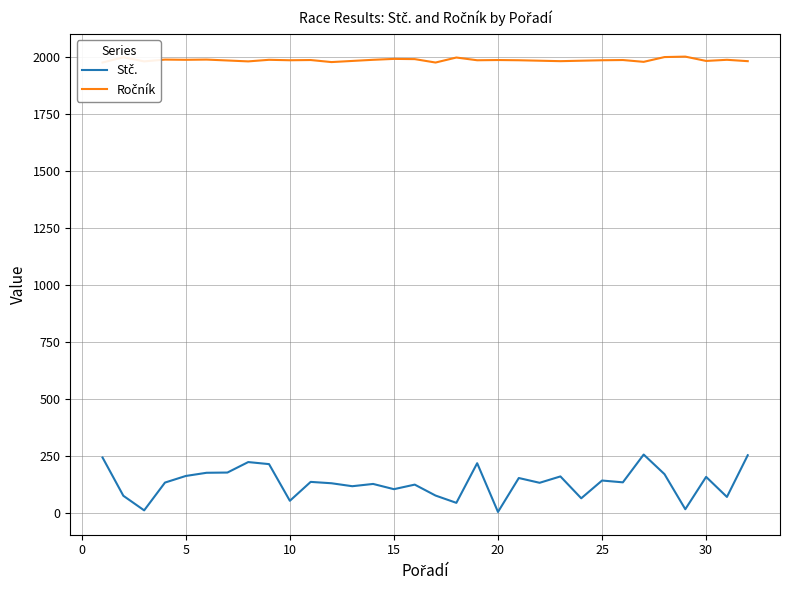

Reading left to right, list all the values displayed in this chart.

Stč.: 242	74	10	132	161	175	176	222	213	52	135	129	116	126	103	123	75	43	217	3	152	131	159	63	141	133	255	169	15	157	69	252
Ročník: 1976	1999	1981	1989	1988	1989	1985	1981	1988	1986	1987	1978	1983	1988	1992	1991	1976	1998	1986	1987	1986	1984	1982	1984	1986	1987	1979	2000	2002	1983	1988	1982